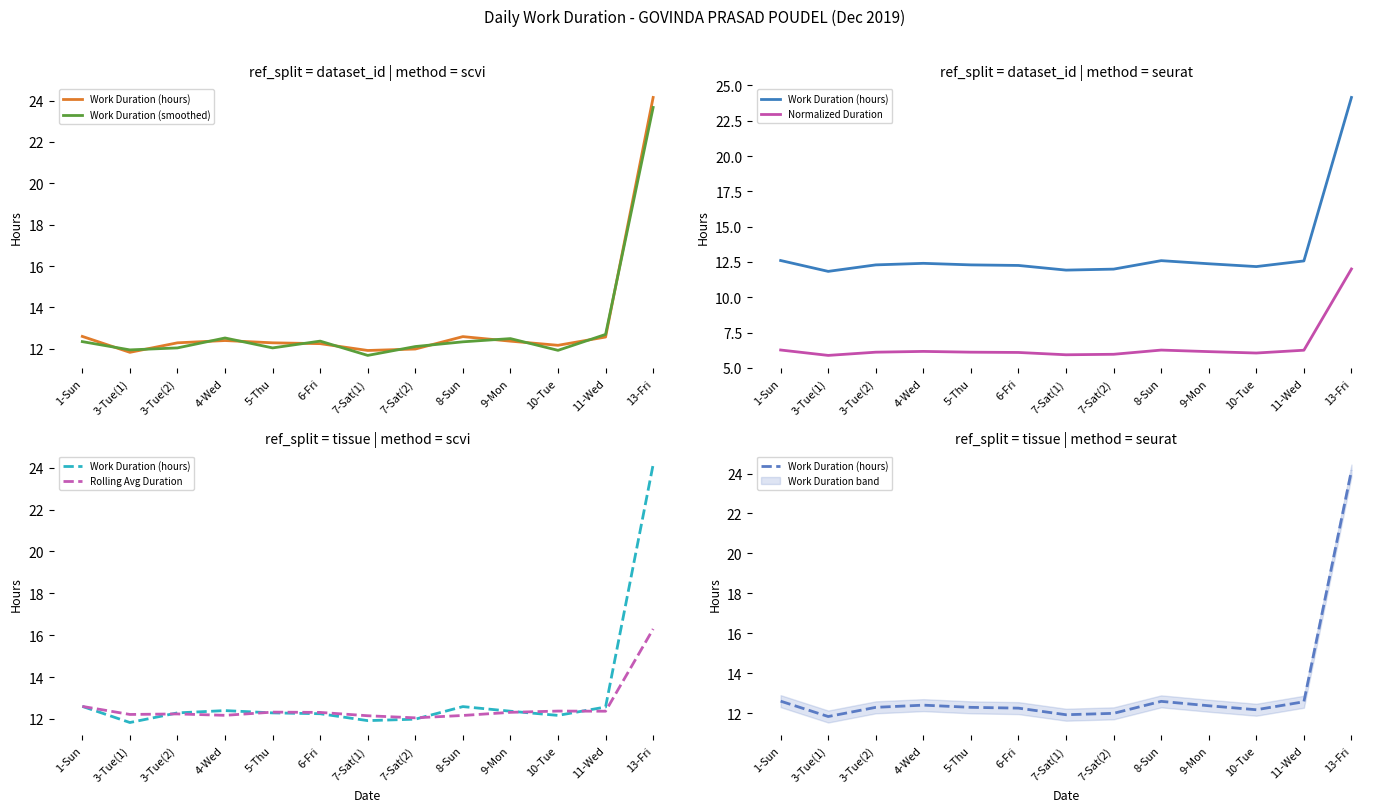

At 3-Tue(2), list the series in order from largest to smallest.

Work Duration (hours), Rolling Avg Duration, Work Duration (smoothed), Normalized Duration